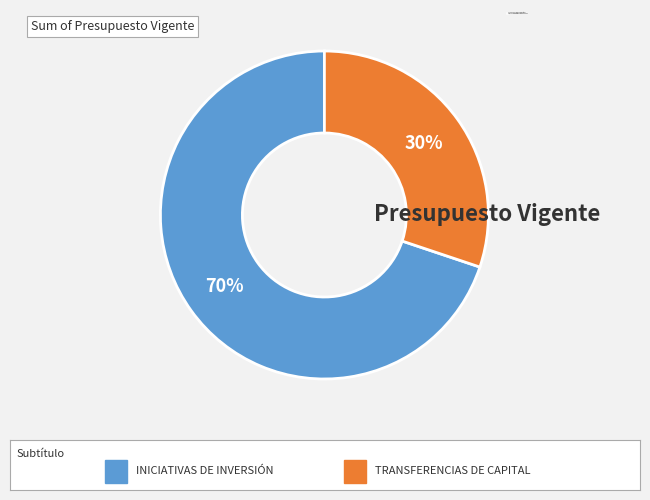

Approximately how many times larger is the value at INICIATIVAS DE INVERSIÓN compared to TRANSFERENCIAS DE CAPITAL?

2.3